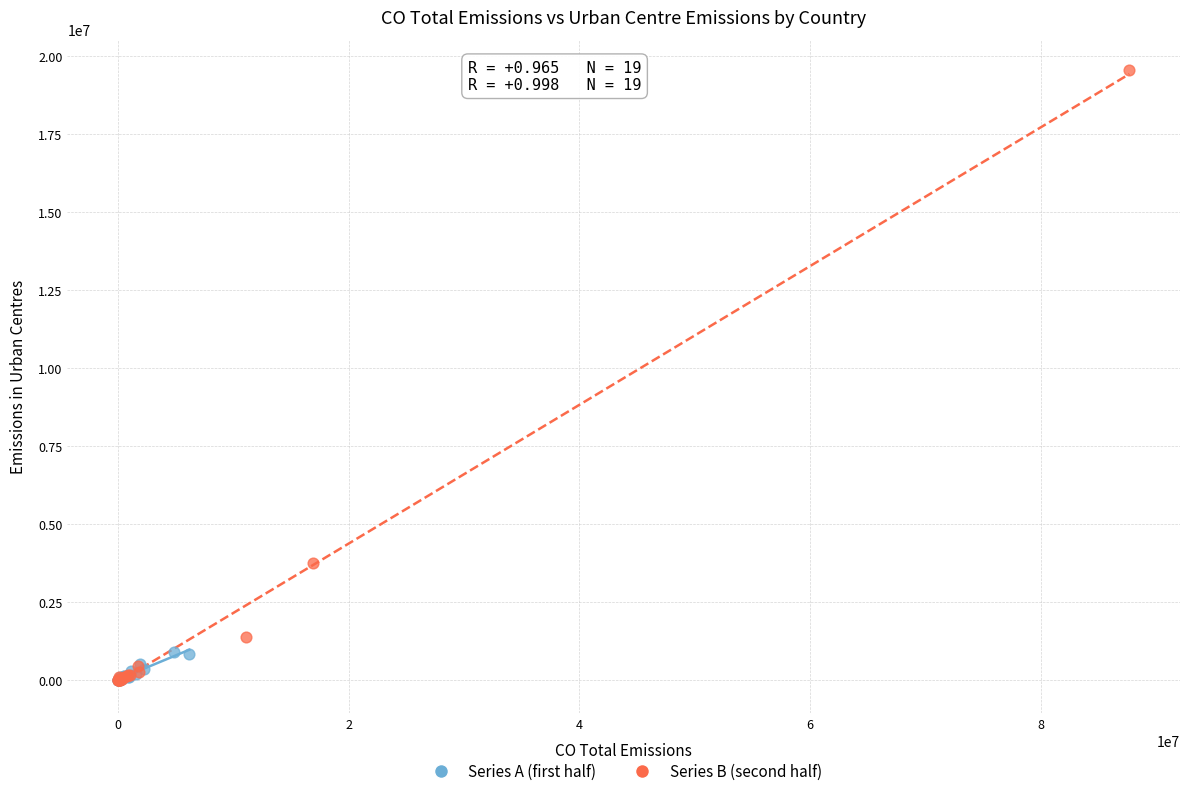

Which series has the largest Y range (max minus min)?

Series B (second half)